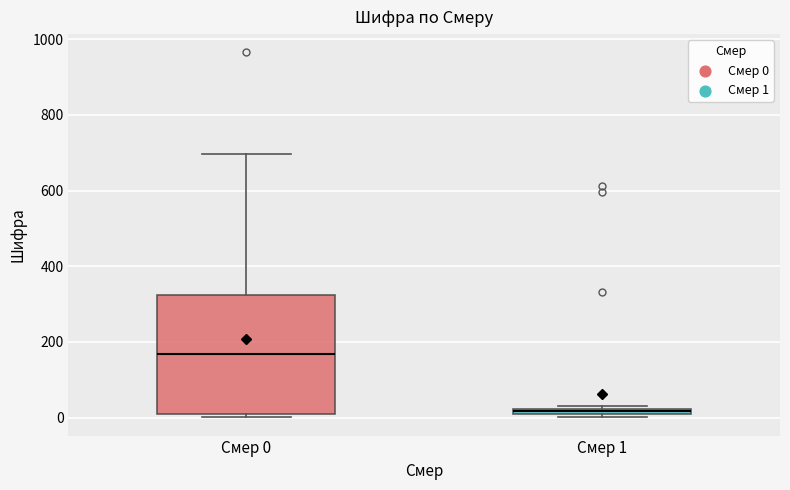

Where is the lower edge of the box for Смер 1 on the y-axis? The values are not printed on the chart, so give them approximately, as read against the axis.

0